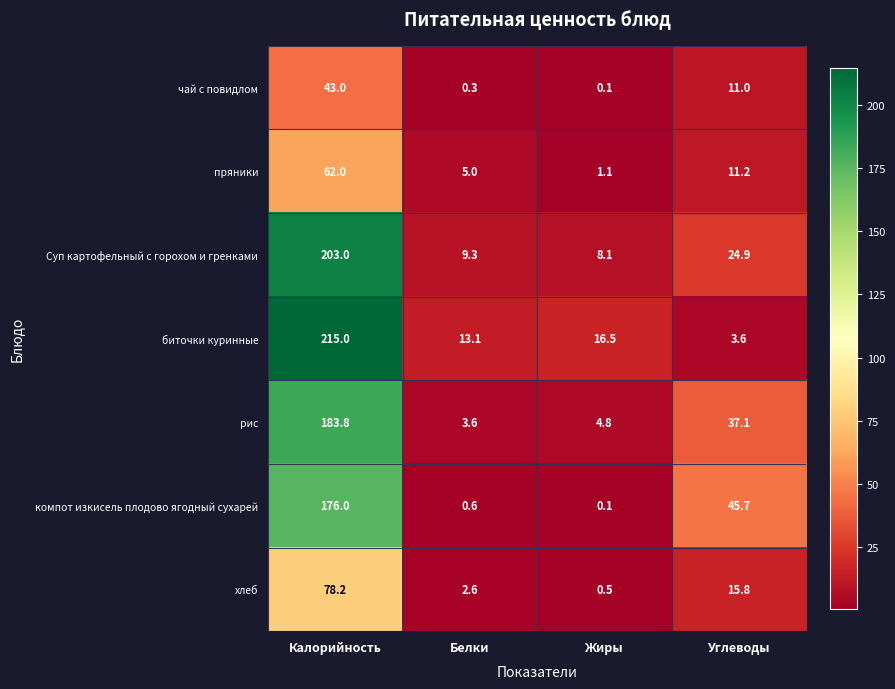

Which label corresponds to the smallest value in the chart?

Жиры